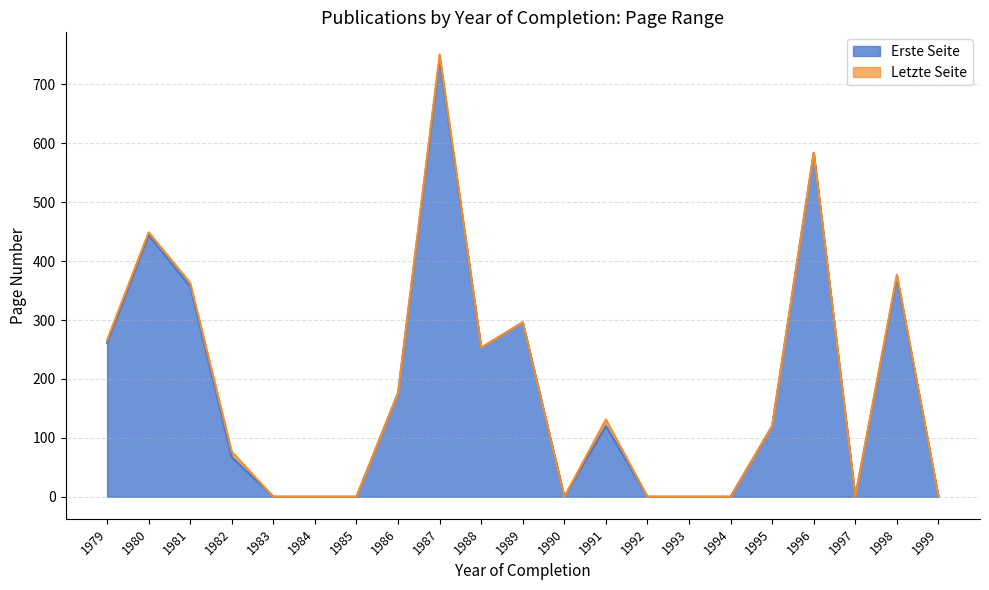

What are all the series names shown in the legend?

Erste Seite, Letzte Seite